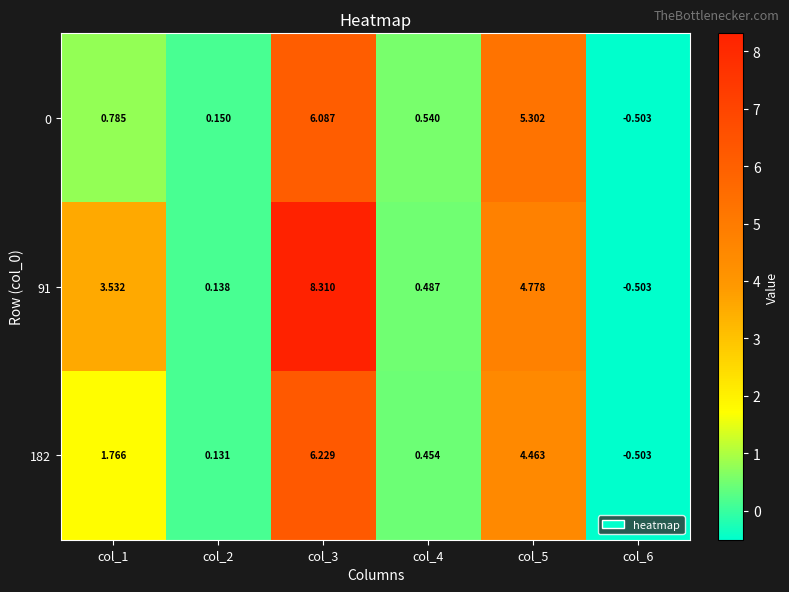

Is the value of 91 at col_6 greater than the value of 182 at col_3?

No